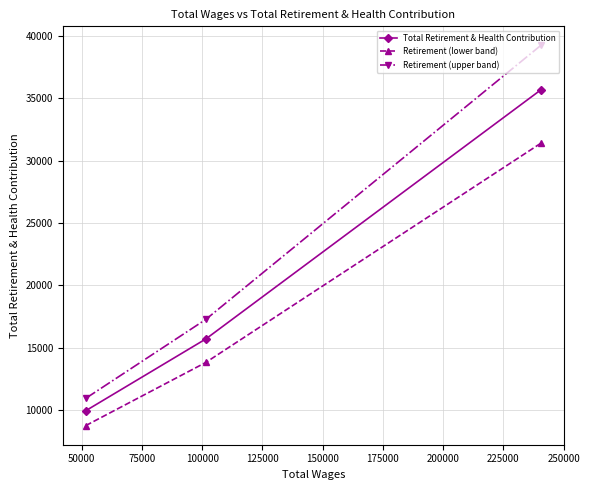

Rank the series by their average value, from highest to lowest.

Retirement (upper band), Total Retirement & Health Contribution, Retirement (lower band)